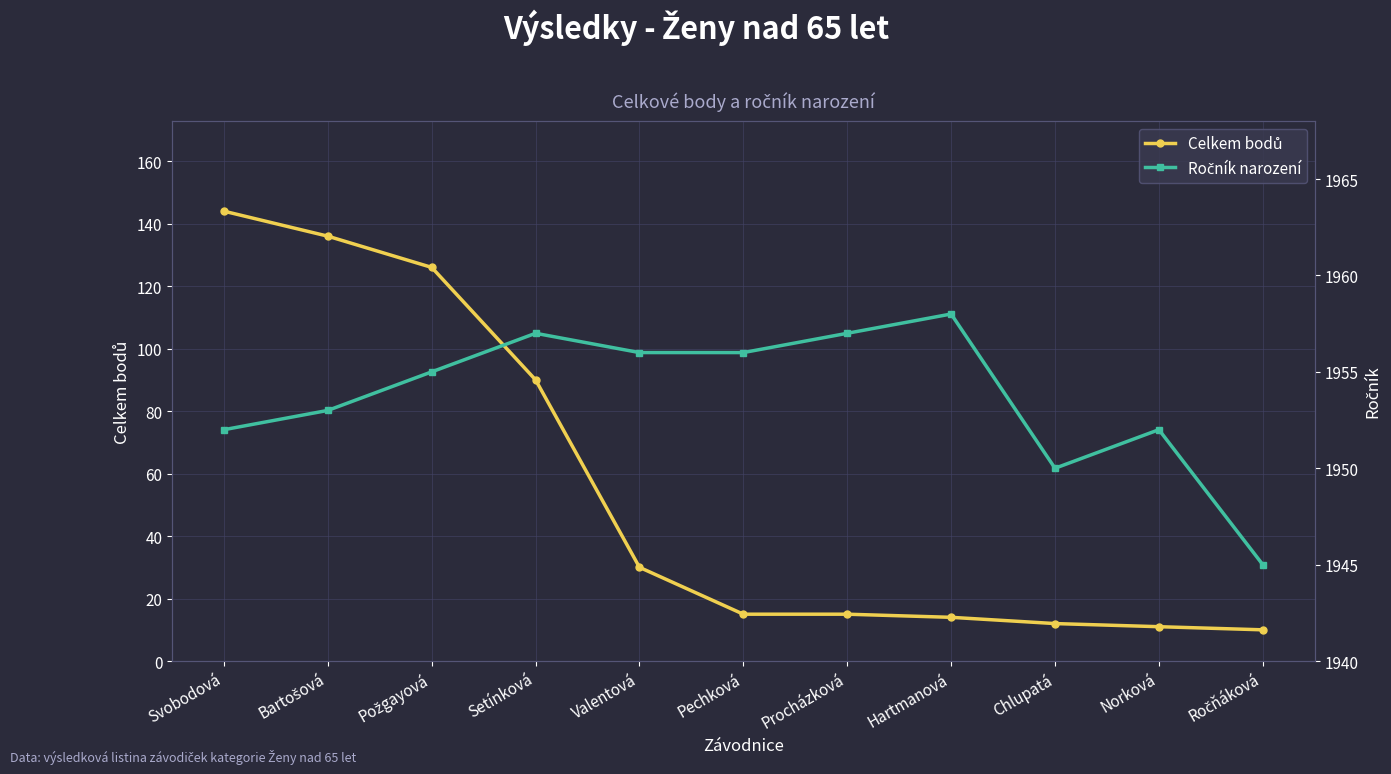

Which series has the largest range (max minus min)?

Celkem bodů